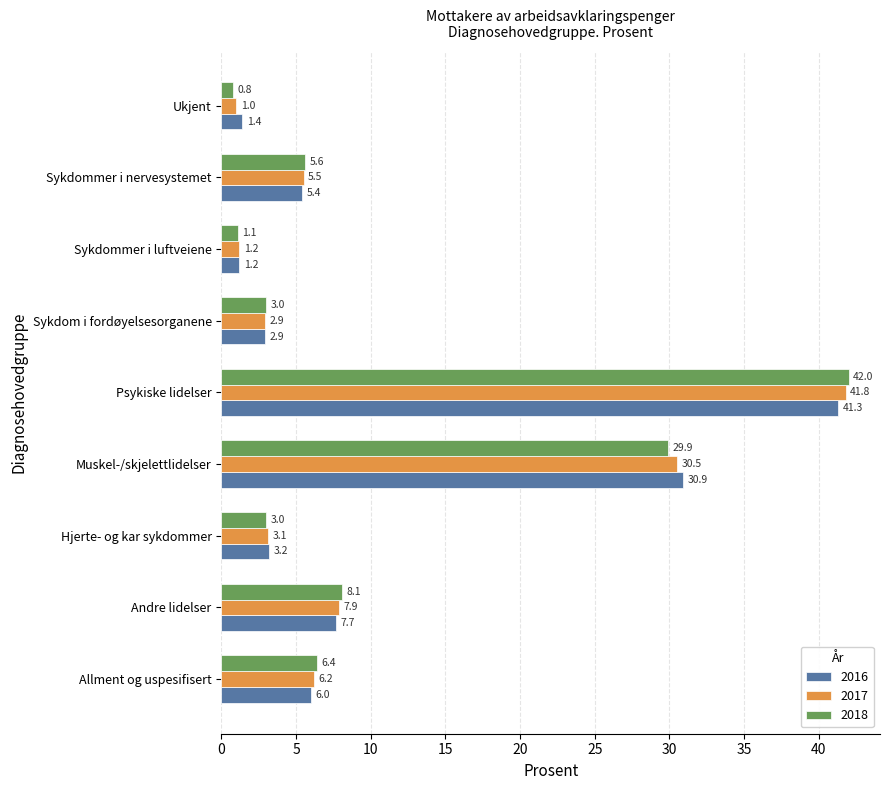

At which category does the chart reach its minimum across all series?

Ukjent